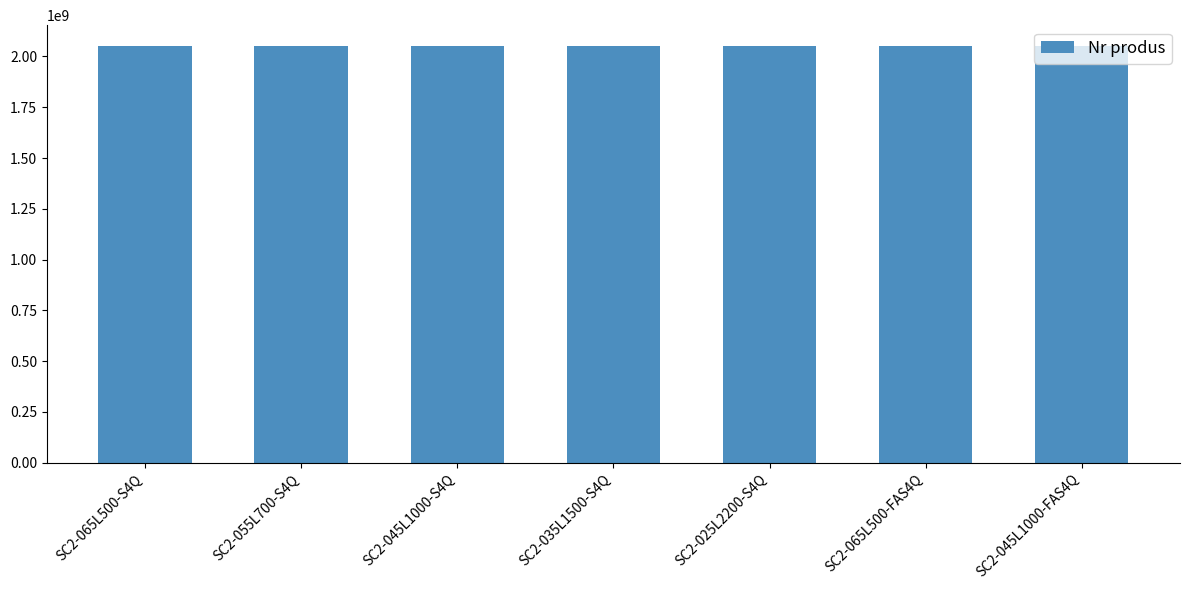

What is the ratio of the value at SC2-025L2200-S4Q to the value at SC2-045L1000-FAS4Q?

1.0